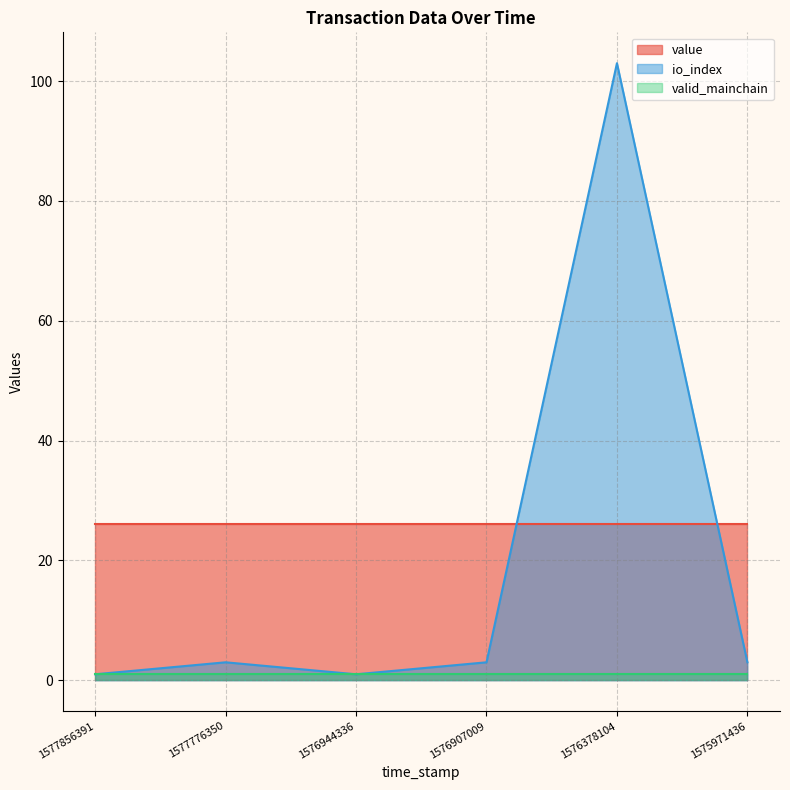

True or false: io_index has a value of 1.0 at 1577856391.

True